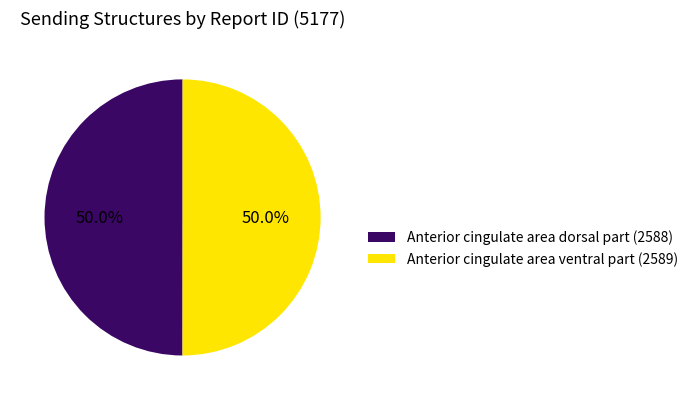

Is the sum of Anterior cingulate area ventral part and Anterior cingulate area dorsal part greater than half?

Yes